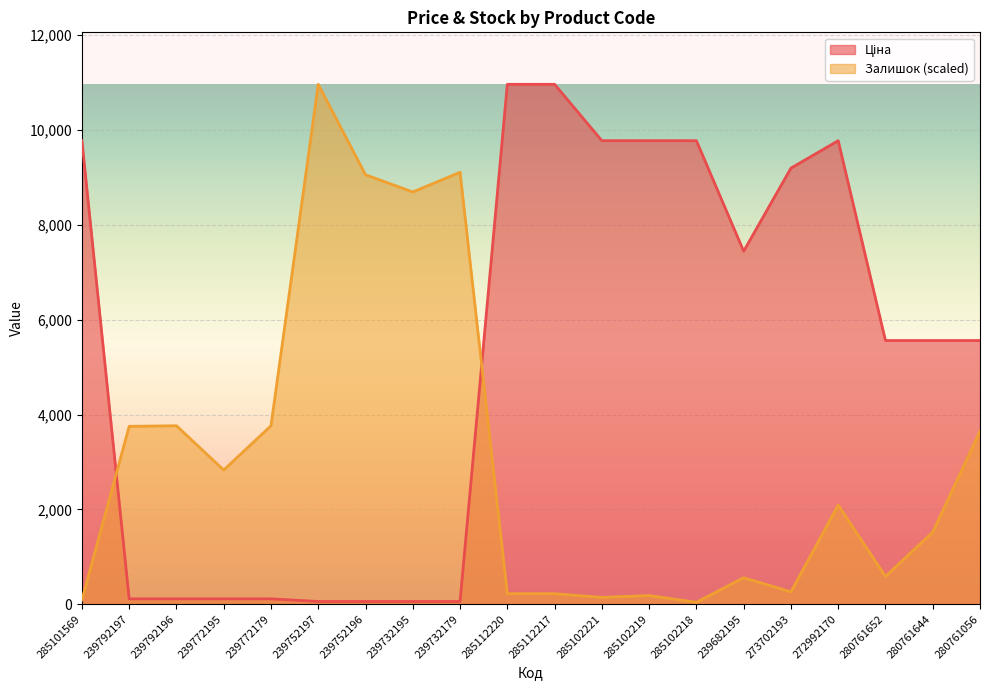

What is the difference between the maximum and minimum values in the Ціна series?

10908.5